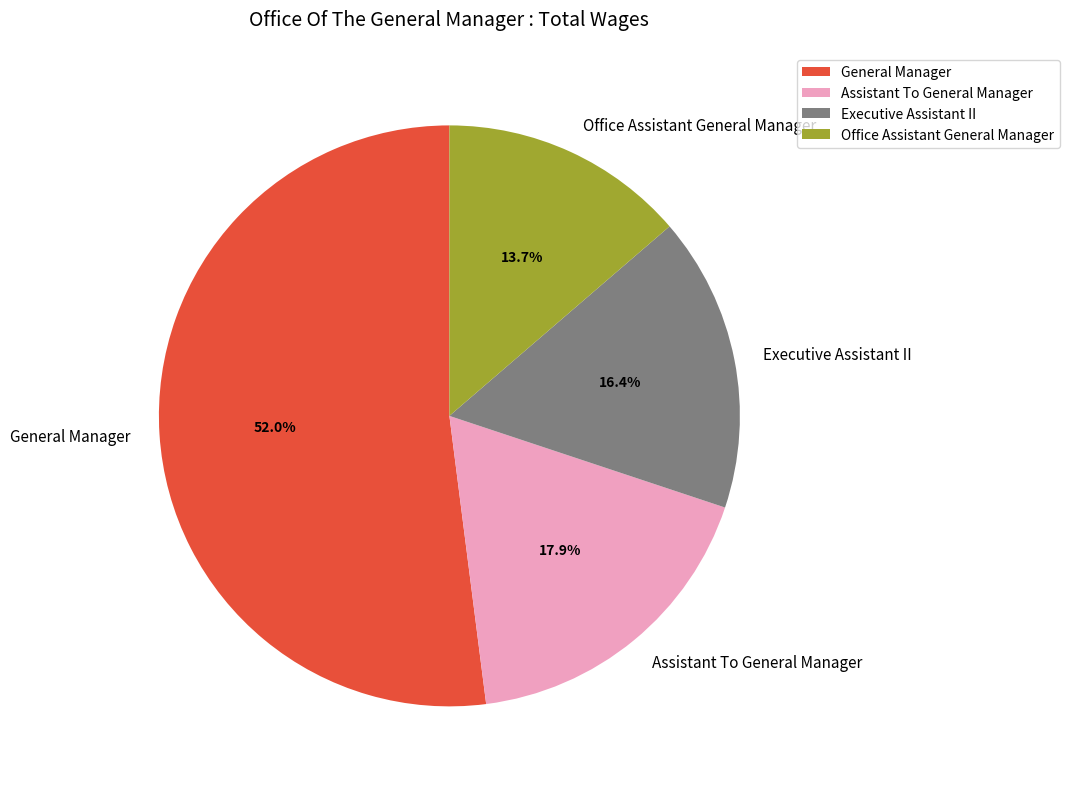

To the nearest percent, what portion does Executive Assistant II represent?

16%